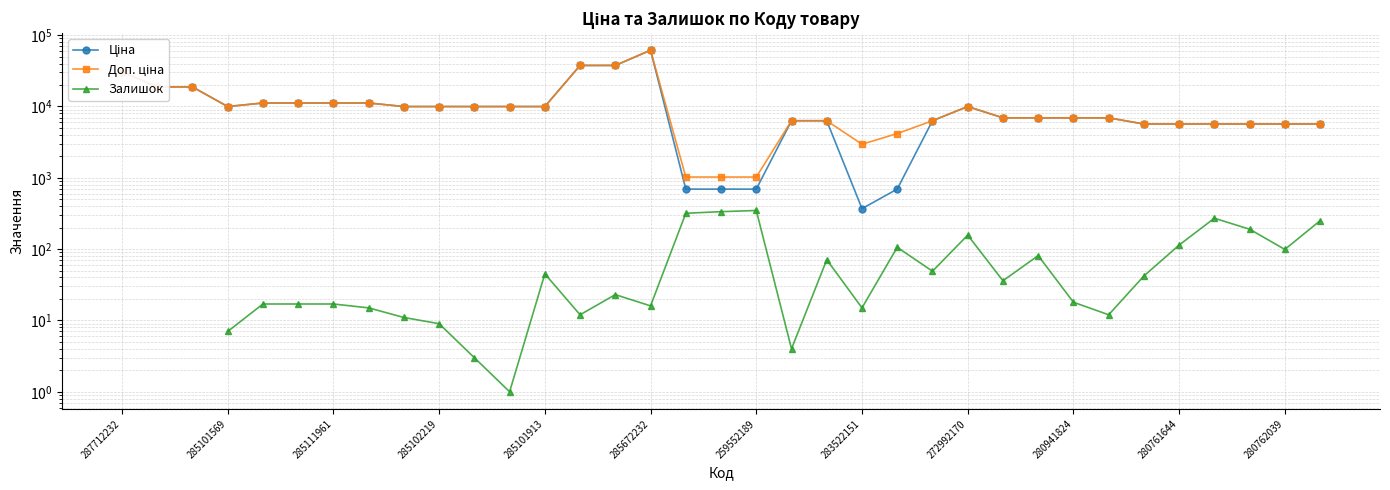

At how many categories does at least one series exceed 2137?

32